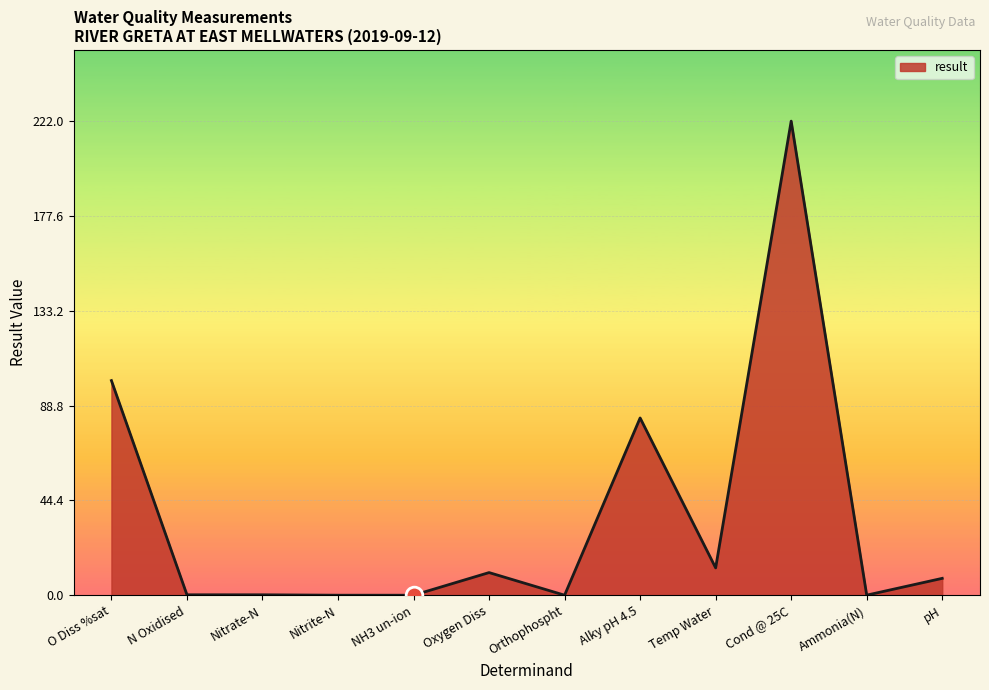

What is the maximum value shown in the chart?

222.0